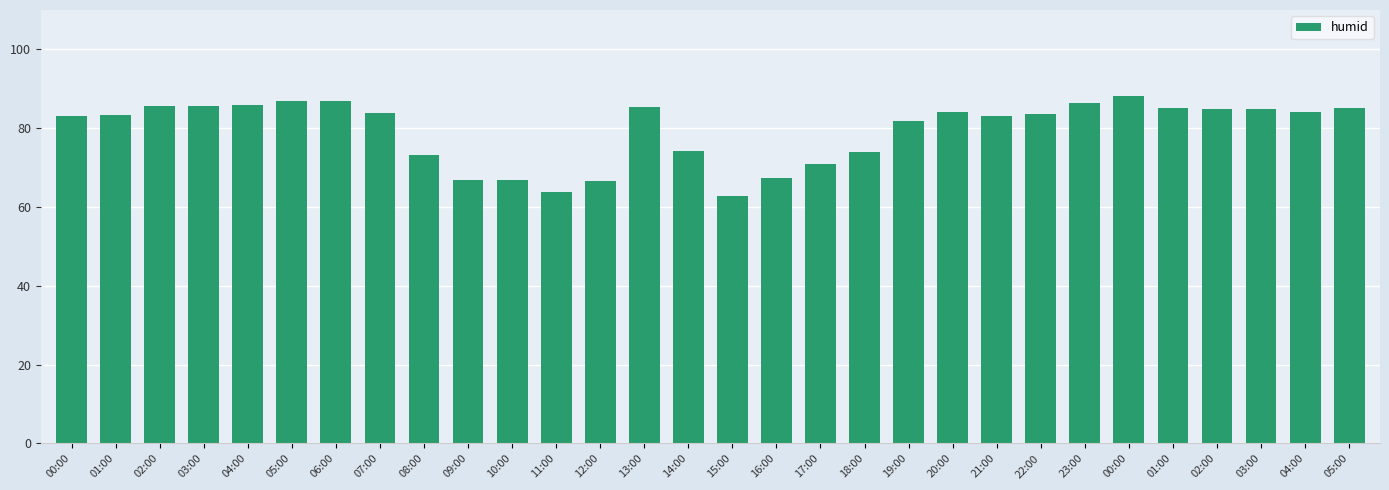

The chart shows a value of 111.5 at 11:00. True or false?

False